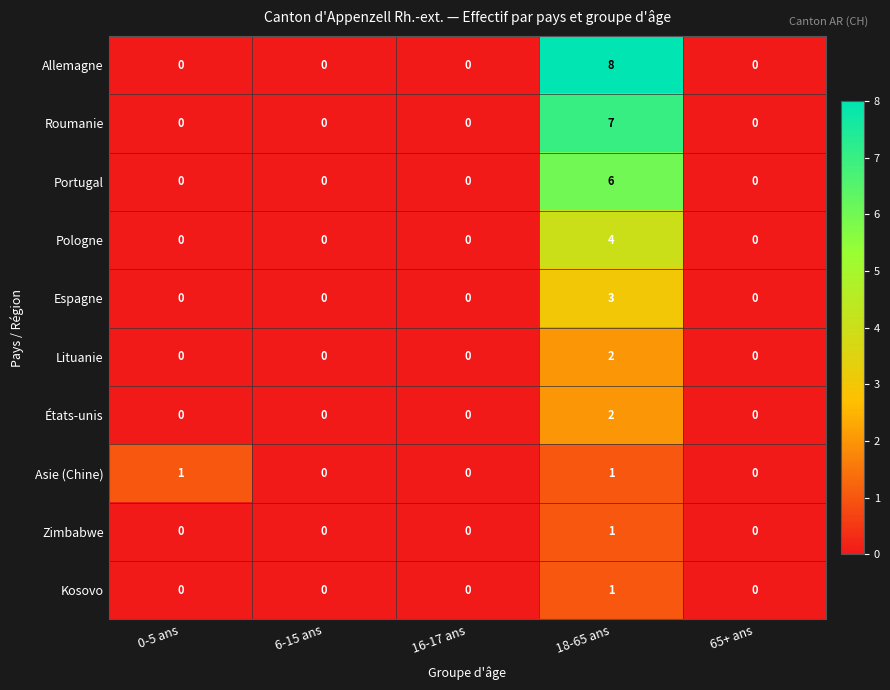

How many positive values does the Espagne series have?

1